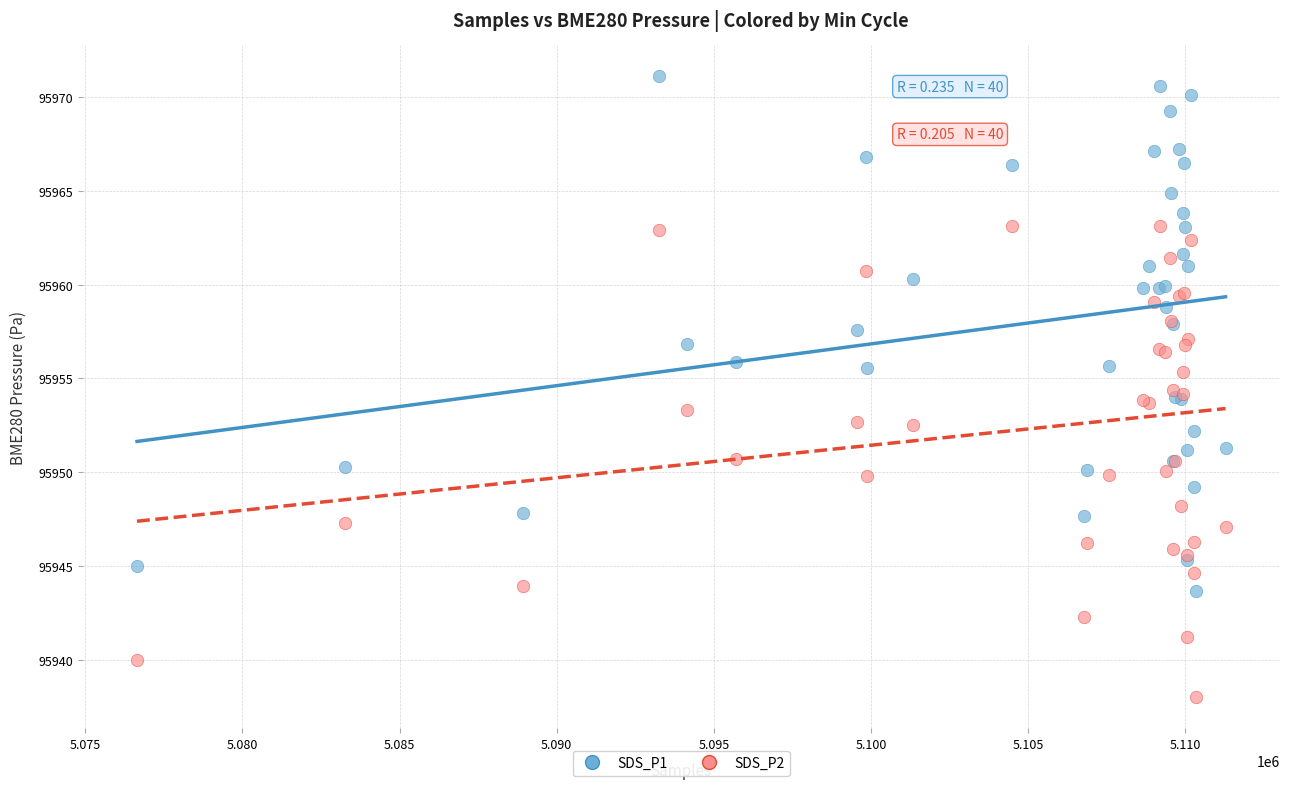

Which series contains the lowest Y value?

SDS_P2